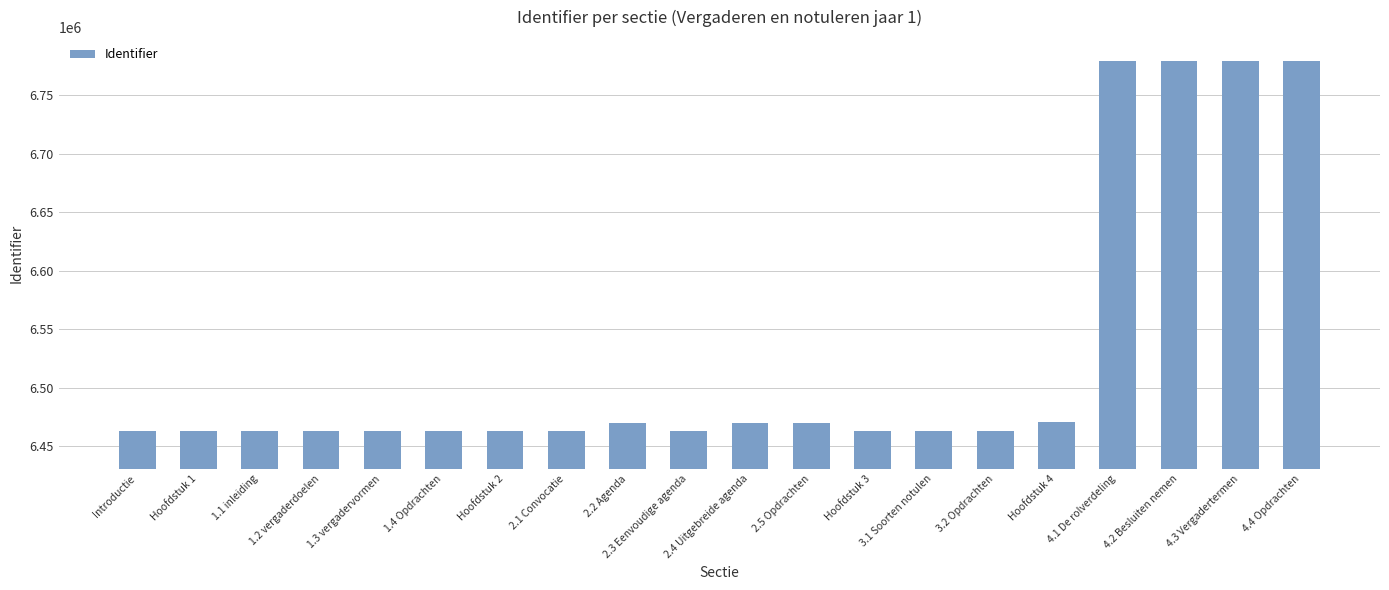

What is the change in value from Hoofdstuk 3 to 4.1 De rolverdeling?

+315965